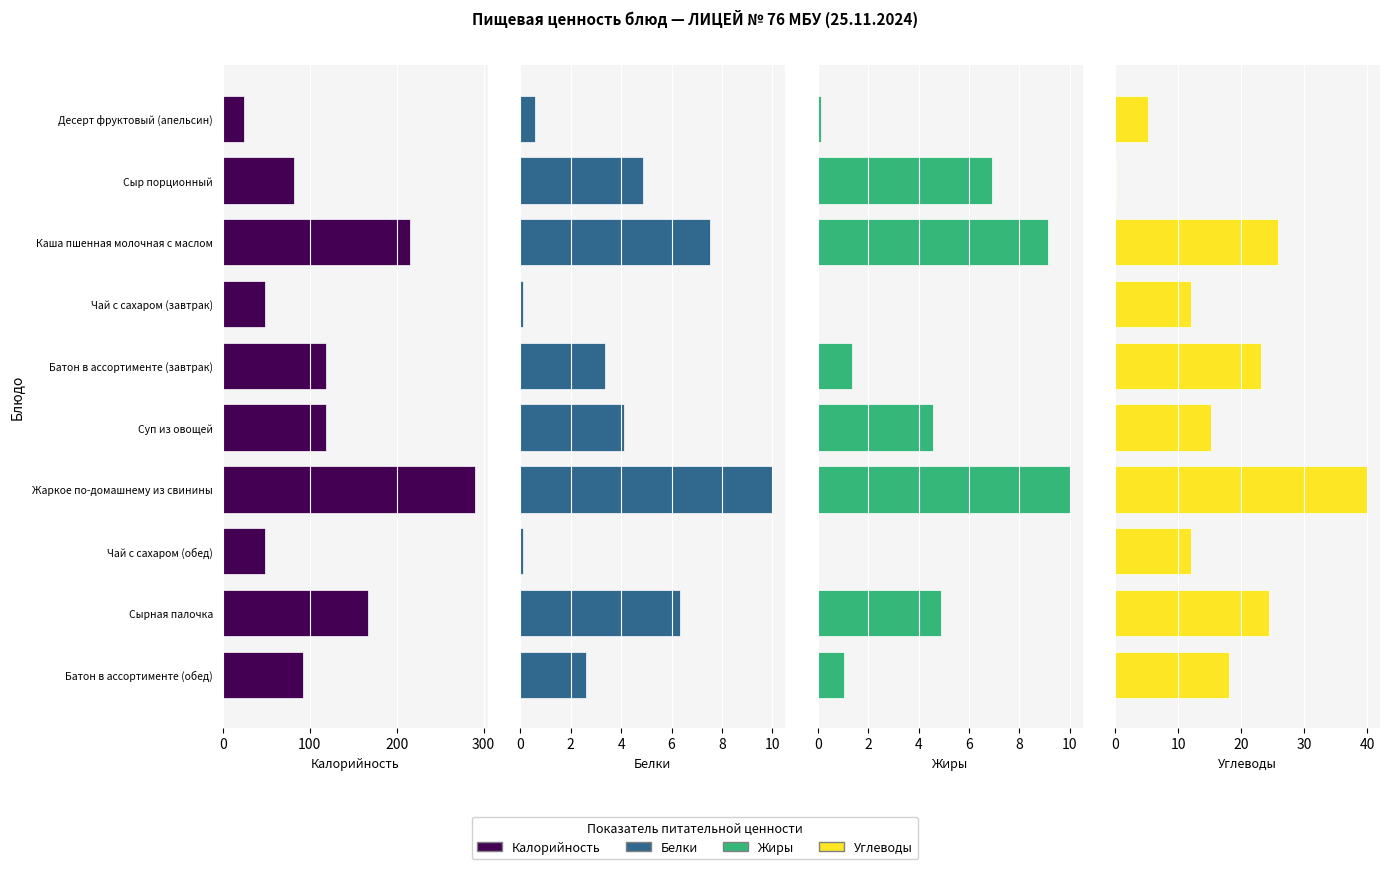

Reading right to left, what are all the values shown in this chart?

Калорийность: 91.9	167.1	48.6	290.0	118.5	118.2	48.6	215.6	81.8	24.6
Белки: 2.6	6.3	0.1	10.0	4.1	3.4	0.1	7.5	4.9	0.6
Жиры: 1.1	4.9	0.0	10.0	4.6	1.4	0.0	9.1	6.9	0.1
Углеводы: 18.0	24.4	12.0	40.0	15.2	23.1	12.0	25.8	0.1	5.3